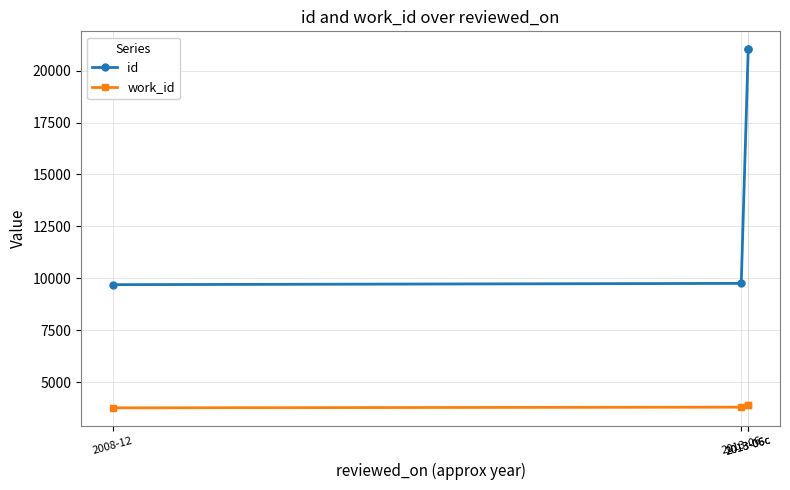

True or false: id and work_id intersect in this chart.

False